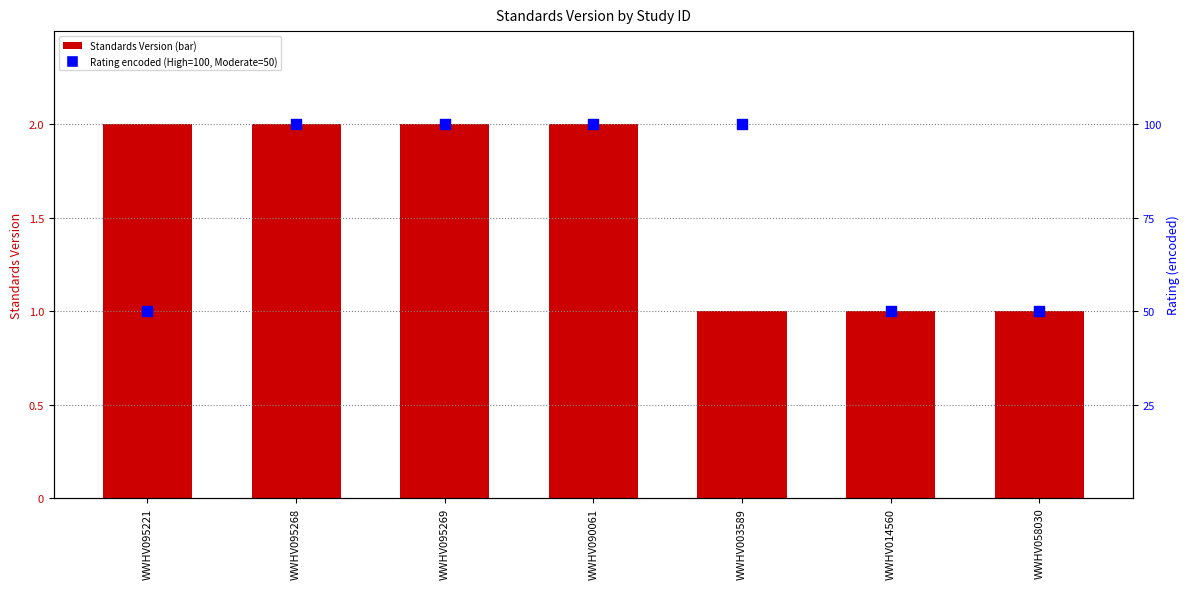

What is the total value across all series at WWHV095268?

102